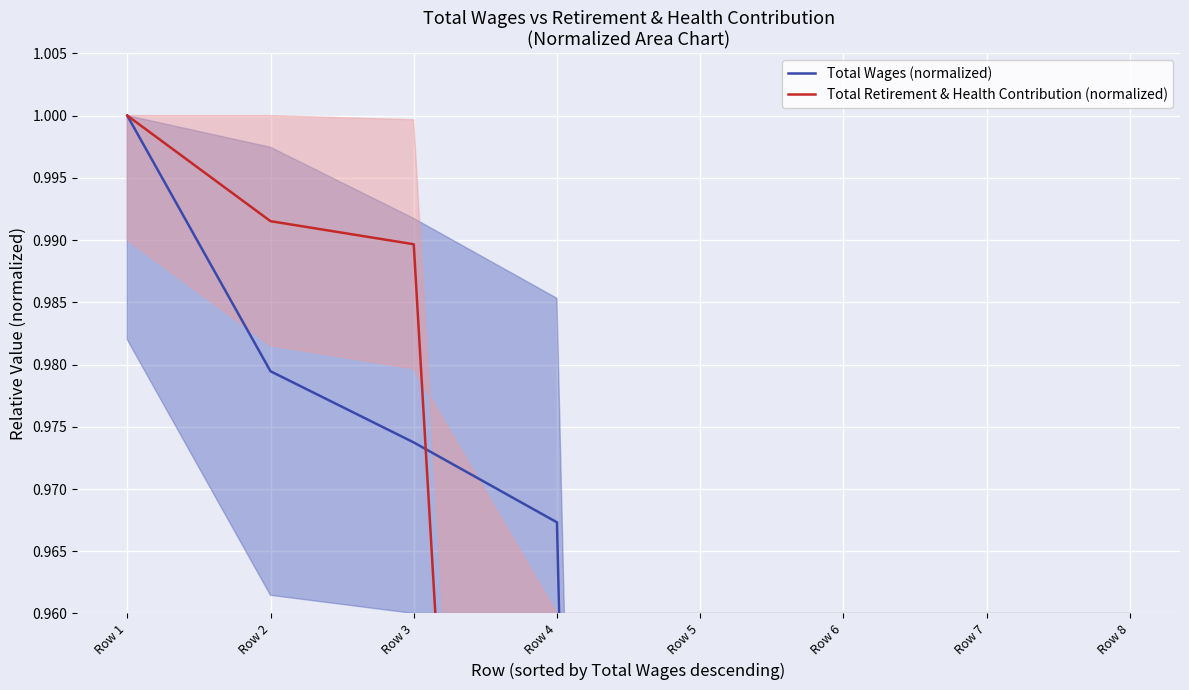

How many intersections are there between Total Wages (normalized) and Total Retirement & Health Contribution (normalized)?

3